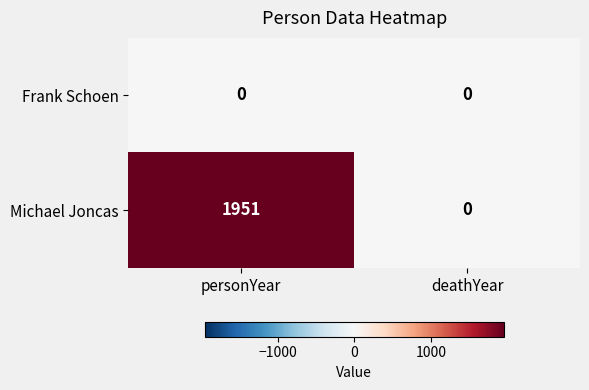

Which series changed the most between personYear and deathYear?

Michael Joncas